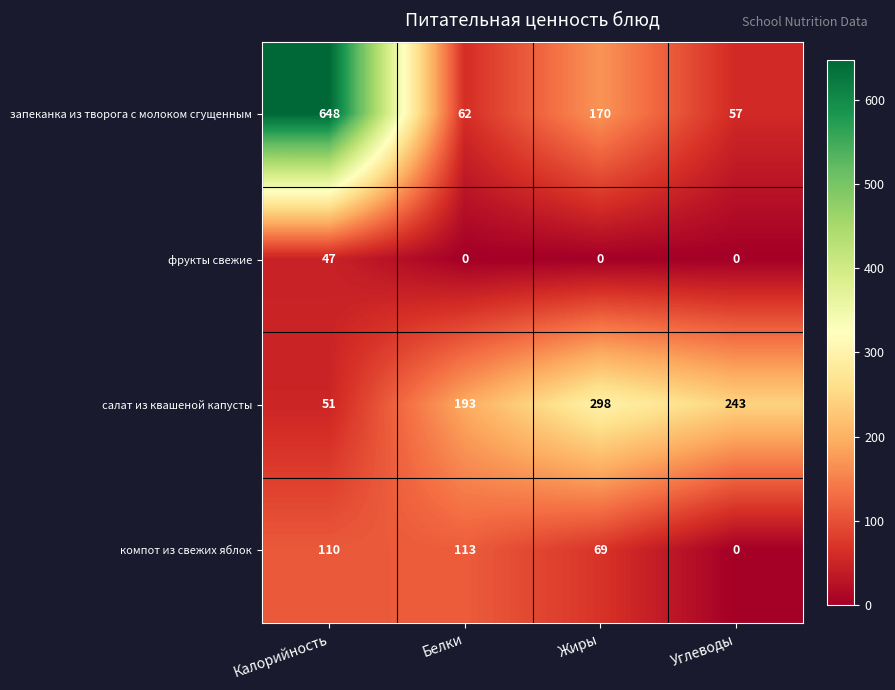

The компот из свежих яблок series shows 113 at Белки. True or false?

True